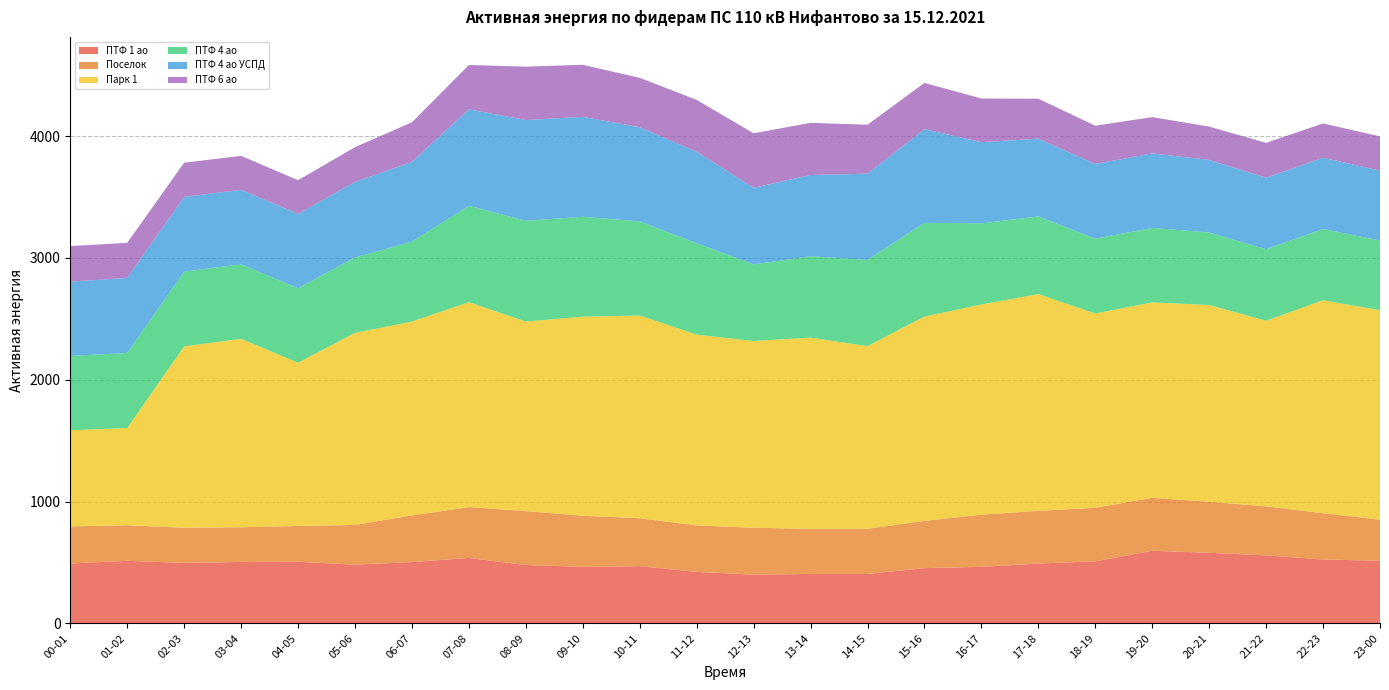

Reading left to right, list all the values displayed in this chart.

ПТФ 1 ао: 490.8	513.2	496.0	504.0	505.2	481.6	502.8	536.8	478.4	463.6	469.2	422.4	399.6	405.2	405.2	453.2	463.6	490.8	509.2	595.6	579.2	557.6	524.0	514.0
Поселок: 305.0	292.2	288.6	285.0	294.2	326.2	383.2	417.4	442.8	419.6	393.8	381.6	384.8	371.0	370.8	388.0	428.4	432.8	439.6	435.0	419.0	402.6	380.0	337.0
Парк 1: 789.6	798.0	1489.2	1546.8	1340.4	1576.8	1591.2	1682.4	1556.4	1634.4	1664.4	1566.0	1533.6	1569.6	1500.0	1677.6	1725.6	1779.6	1594.8	1604.4	1615.2	1524.0	1748.4	1719.6
ПТФ 4 ао: 609.6	616.4	613.6	611.6	610.8	619.6	655.6	792.0	827.2	820.4	772.8	750.8	628.8	667.6	707.6	769.2	666.4	637.6	614.0	611.6	595.6	587.2	585.2	572.8
ПТФ 4 ао УСПД: 609.6	616.4	613.6	611.6	610.8	619.6	655.6	792.0	827.2	820.4	772.8	750.8	628.8	667.6	707.6	769.2	666.4	637.6	614.0	611.6	595.6	587.2	585.2	572.8
ПТФ 6 ао: 292.4	287.6	280.6	278.8	276.6	285.6	325.0	363.4	438.4	427.0	405.4	426.0	447.8	428.0	402.2	379.6	358.4	328.6	314.0	297.8	273.6	286.4	281.0	282.0